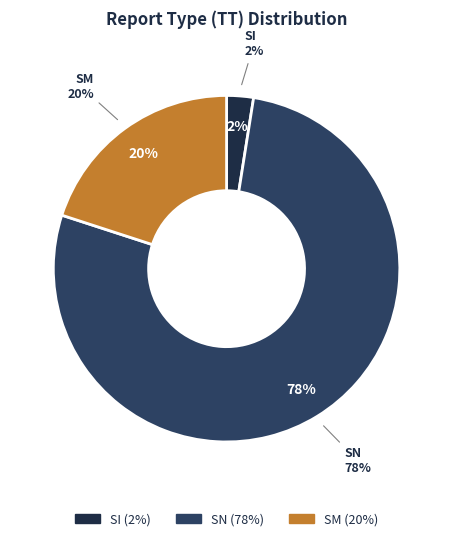

Count the number of slices in the pie.

3